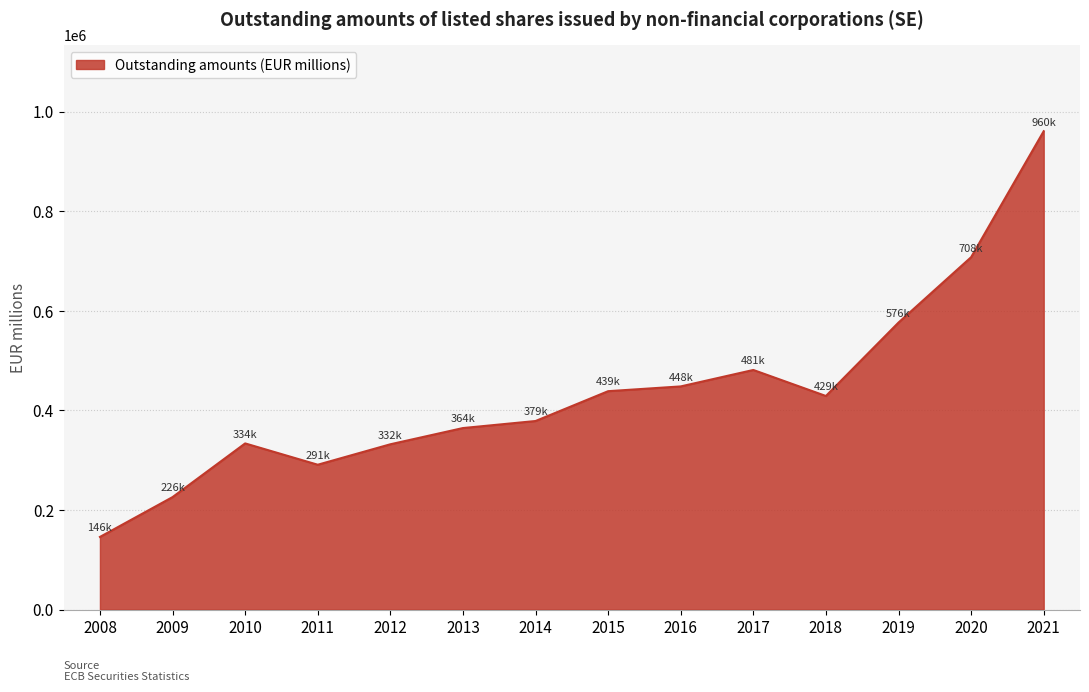

At which label is the value closest to 553179?

2019